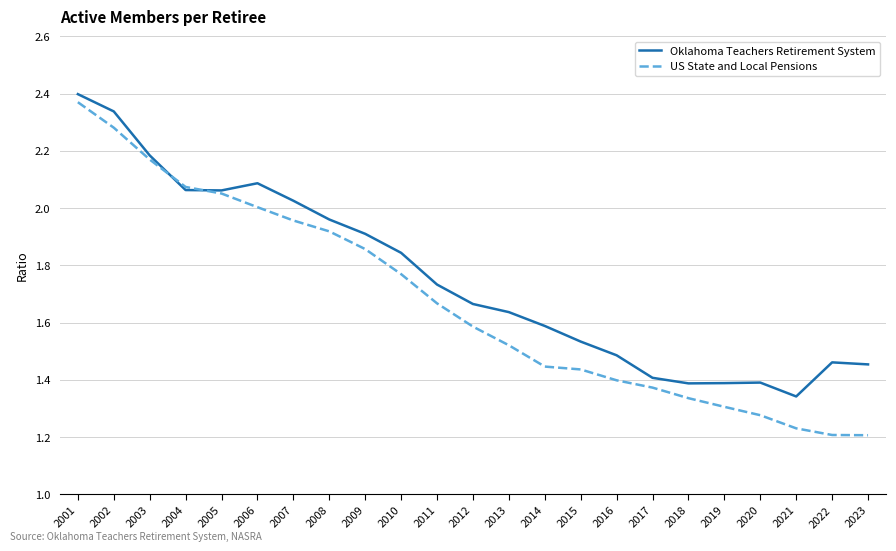

List the series in order of their overall mean, highest first.

Oklahoma Teachers Retirement System, US State and Local Pensions